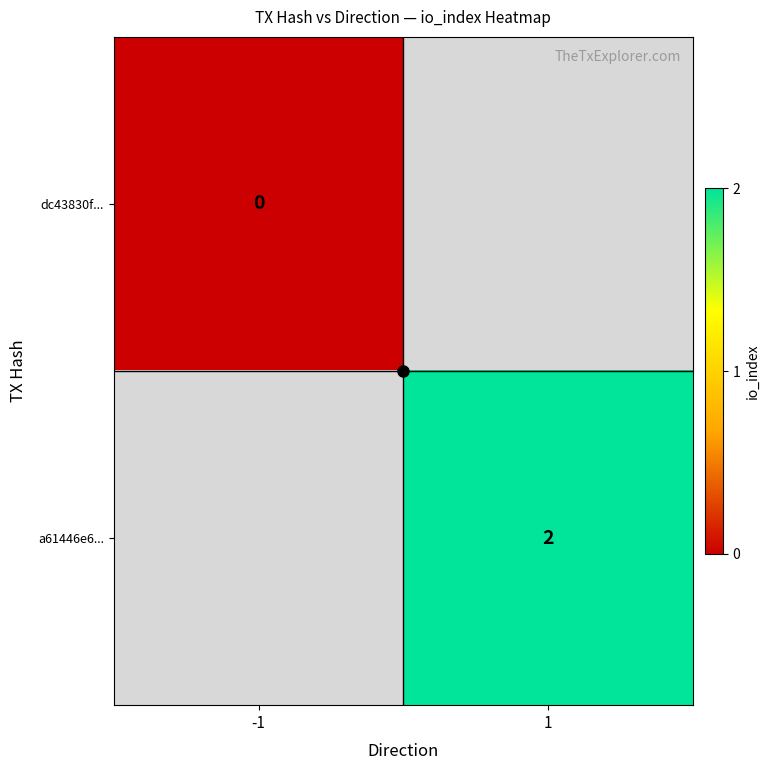

The value of a61446e6... at 1 is 0.9. True or false?

False